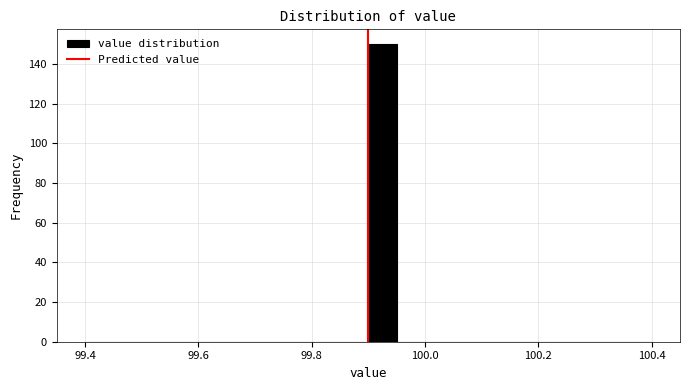

Around what value on the x-axis is the tallest bar? Give the approximate position of its centre, as read against the axis.

99.92